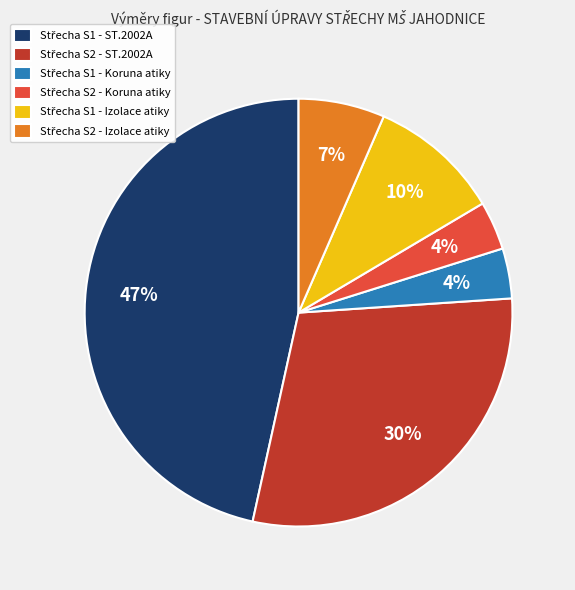

To the nearest percent, what is the average slice percentage?

17%